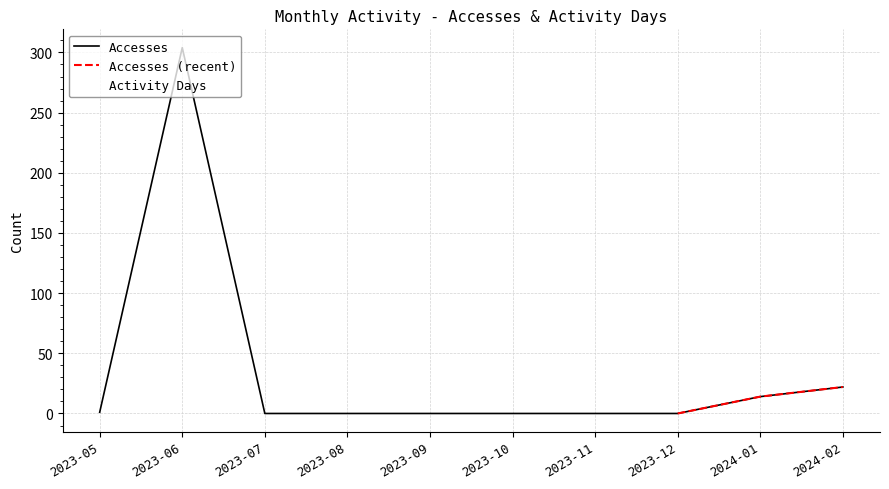

List the series in order of their overall mean, highest first.

Accesses, Activity Days